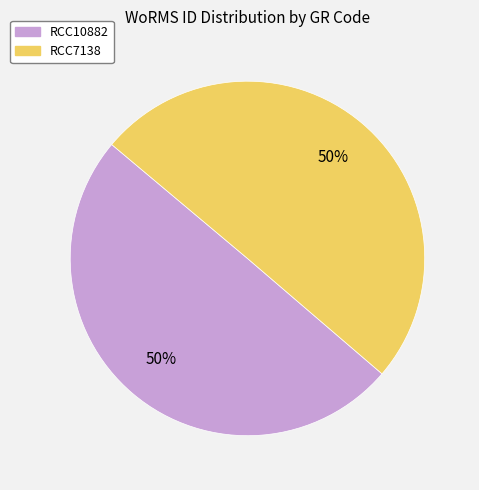

Is it true that RCC7138 is 50% of the pie?

True